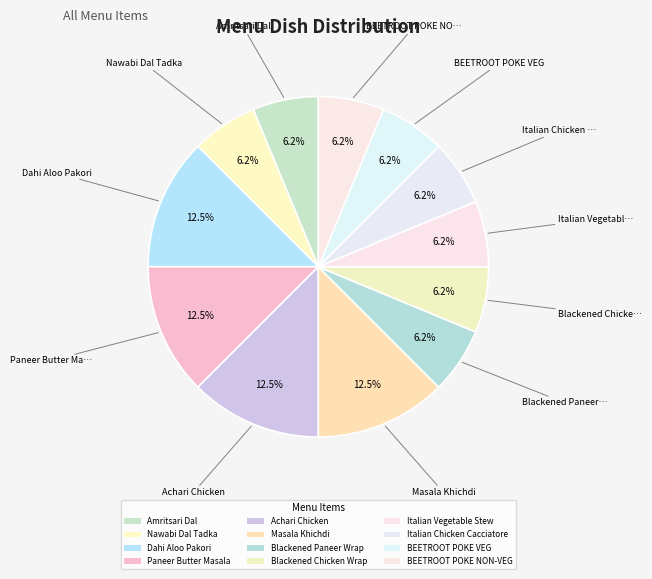

What portion of the pie excludes BEETROOT POKE NON-VEG?

93.8%